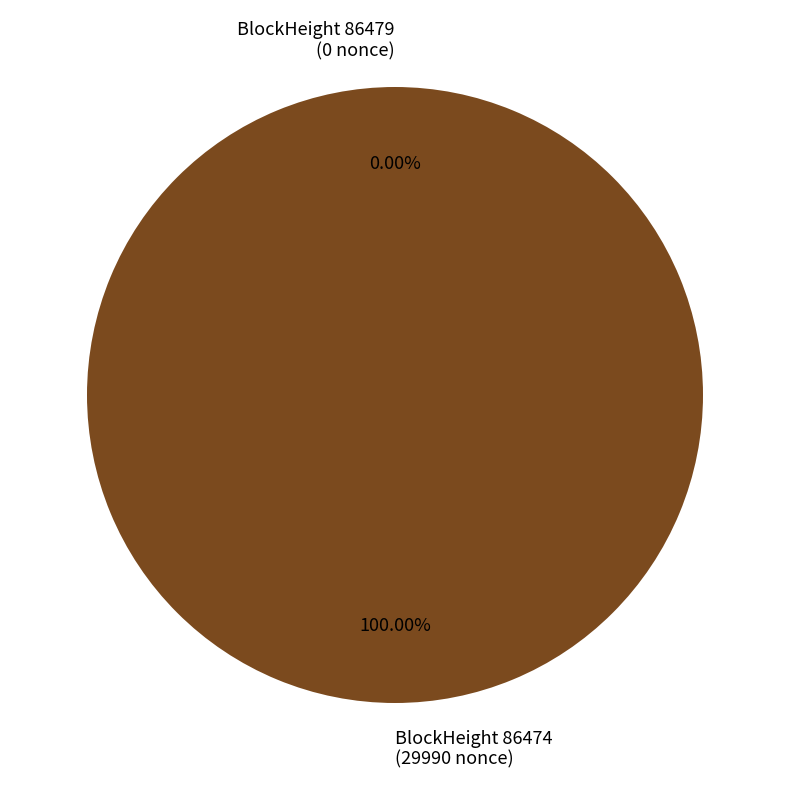

To the nearest percent, what is the average slice percentage?

50%